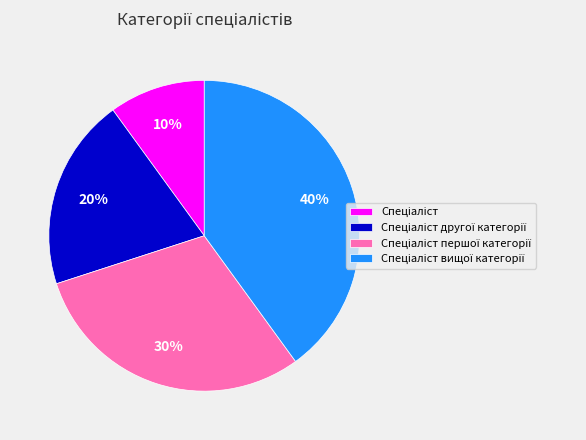

How many slices are in this pie chart?

4